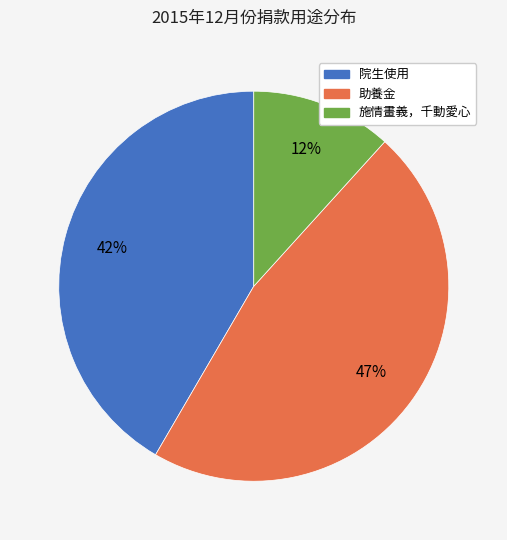

Count the number of slices in the pie.

3